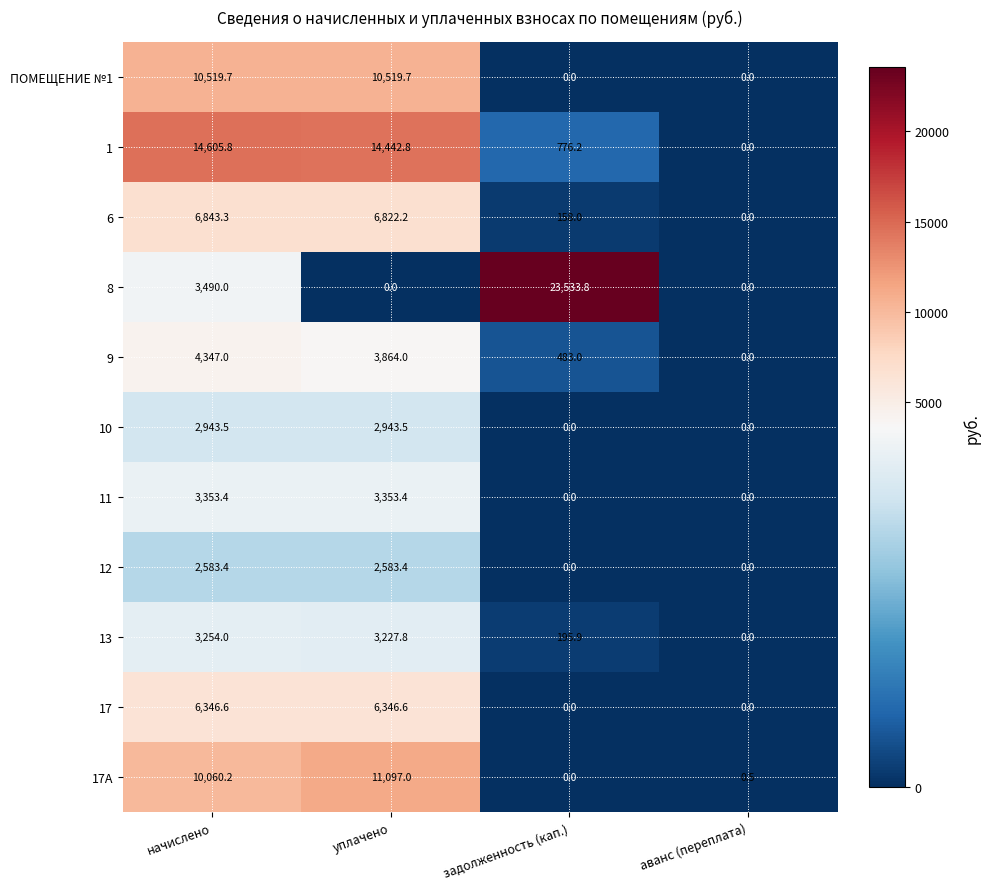

What is the sum of the 13 values at уплачено and задолженность (кап.)?

3423.7